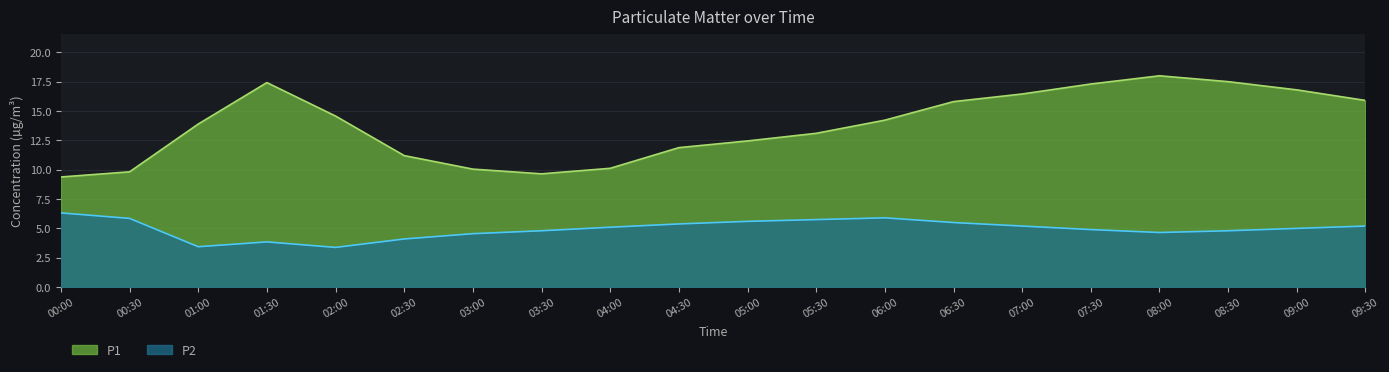

What is the value of the P1 point at the 10th from the left?

11.9